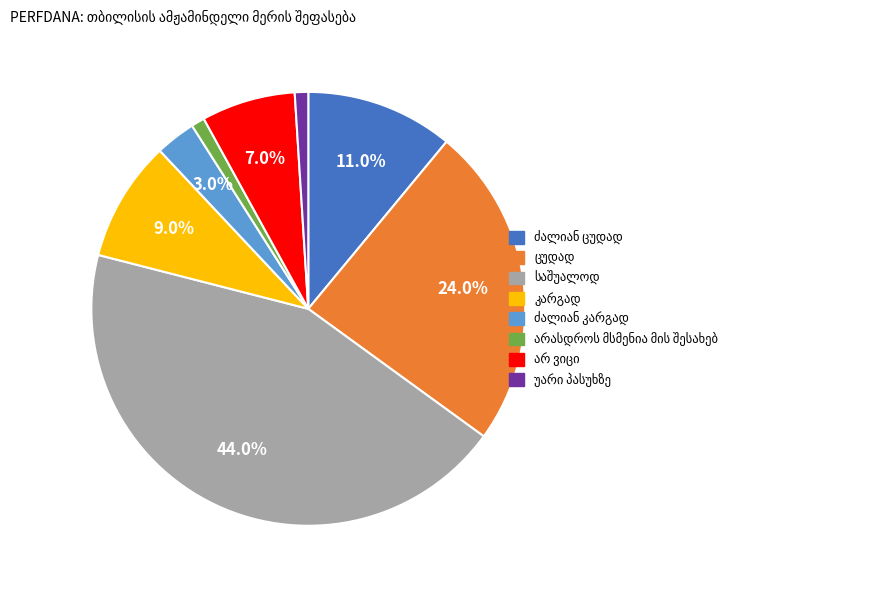

Does any single category account for the majority?

No